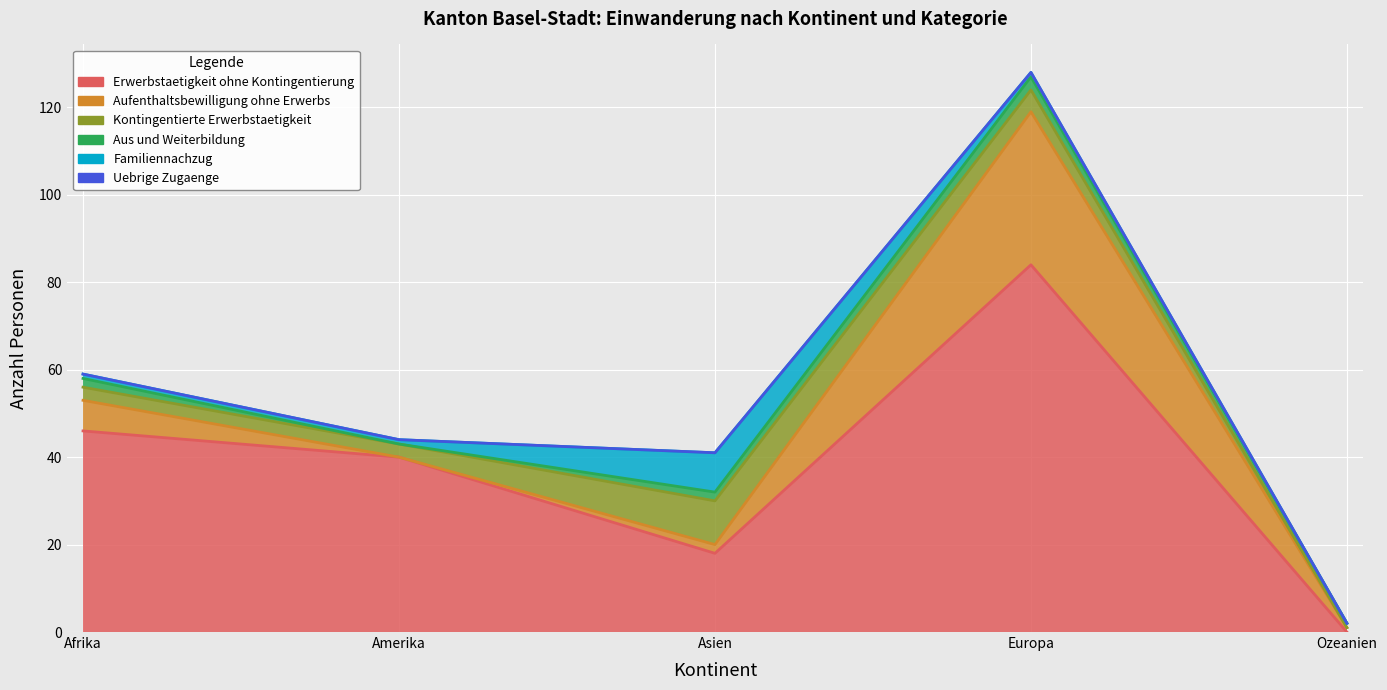

Reading right to left, what are all the values shown in this chart?

Erwerbstaetigkeit ohne Kontingentierung: Ozeanien=0	Europa=84	Asien=18	Amerika=40	Afrika=46
Aufenthaltsbewilligung ohne Erwerbs: Ozeanien=1	Europa=35	Asien=2	Amerika=0	Afrika=7
Kontingentierte Erwerbstaetigkeit: Ozeanien=0	Europa=5	Asien=10	Amerika=3	Afrika=3
Aus und Weiterbildung: Ozeanien=1	Europa=3	Asien=2	Amerika=0	Afrika=2
Familiennachzug: Ozeanien=0	Europa=1	Asien=9	Amerika=1	Afrika=1
Uebrige Zugaenge: Ozeanien=0	Europa=0	Asien=0	Amerika=0	Afrika=0